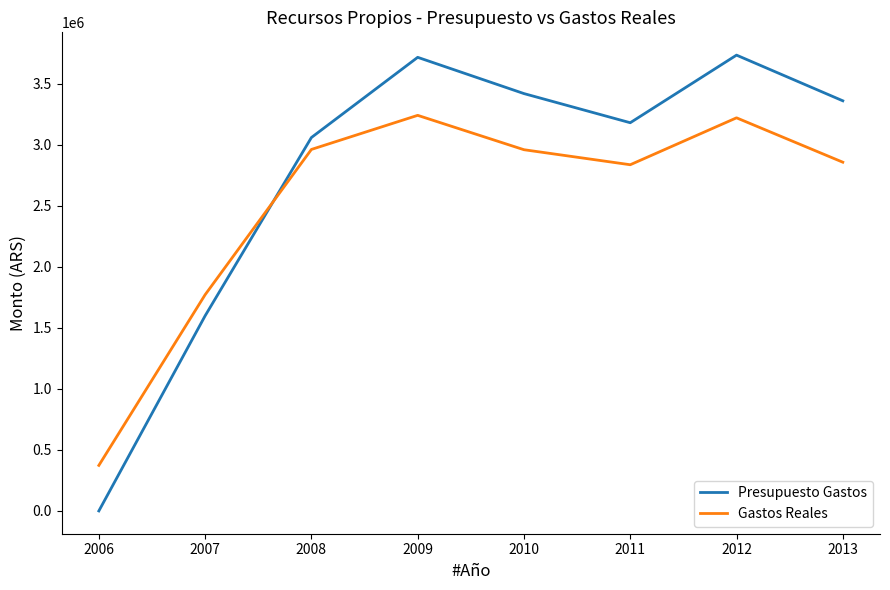

Rank the series by their maximum value, from highest to lowest.

Presupuesto Gastos, Gastos Reales